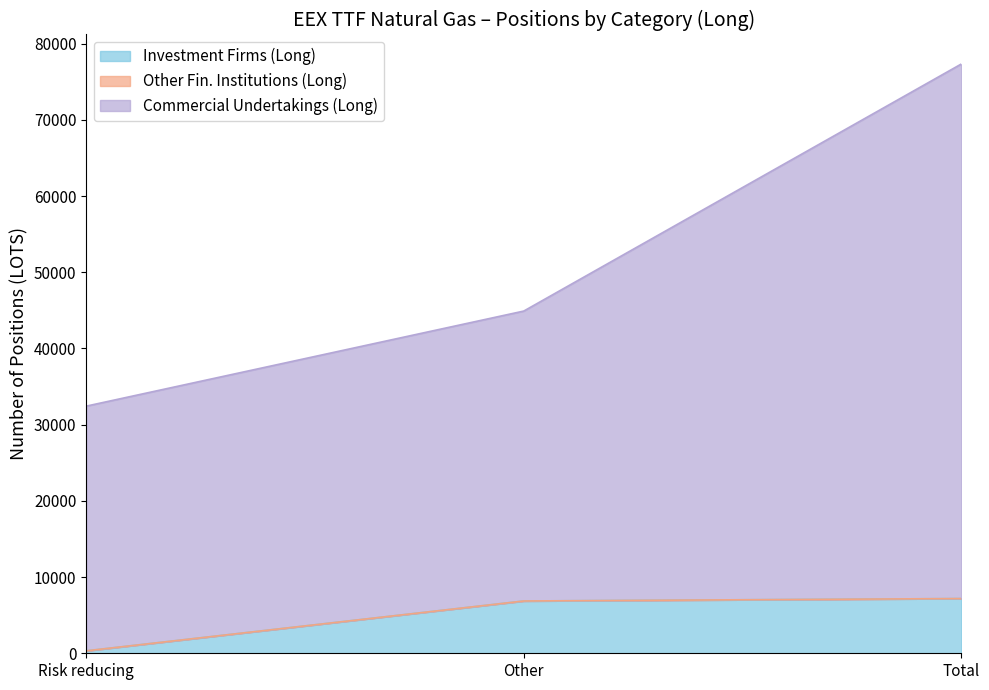

Is it true that Risk reducing (Long) equals 7180 at Total?

True